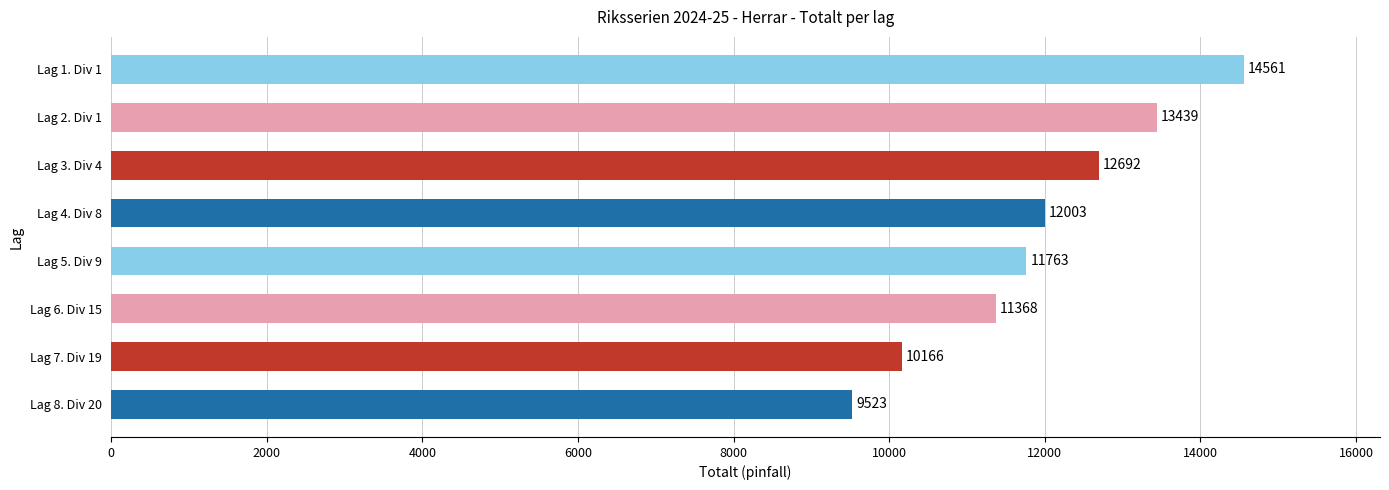

Reading top to bottom, list all the values displayed in this chart.

Lag 1. Div 1=14561	Lag 2. Div 1=13439	Lag 3. Div 4=12692	Lag 4. Div 8=12003	Lag 5. Div 9=11763	Lag 6. Div 15=11368	Lag 7. Div 19=10166	Lag 8. Div 20=9523